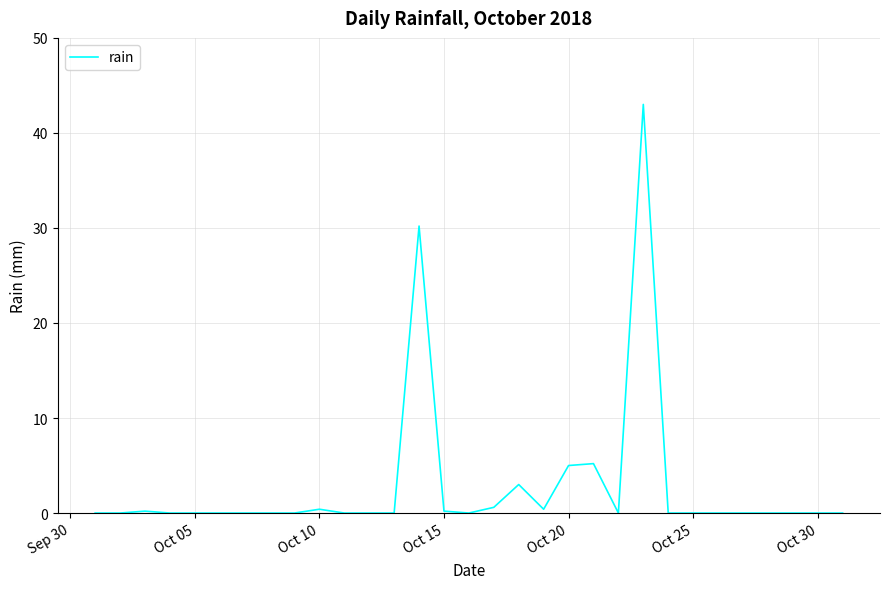

What is the maximum value shown in the chart?

43.0